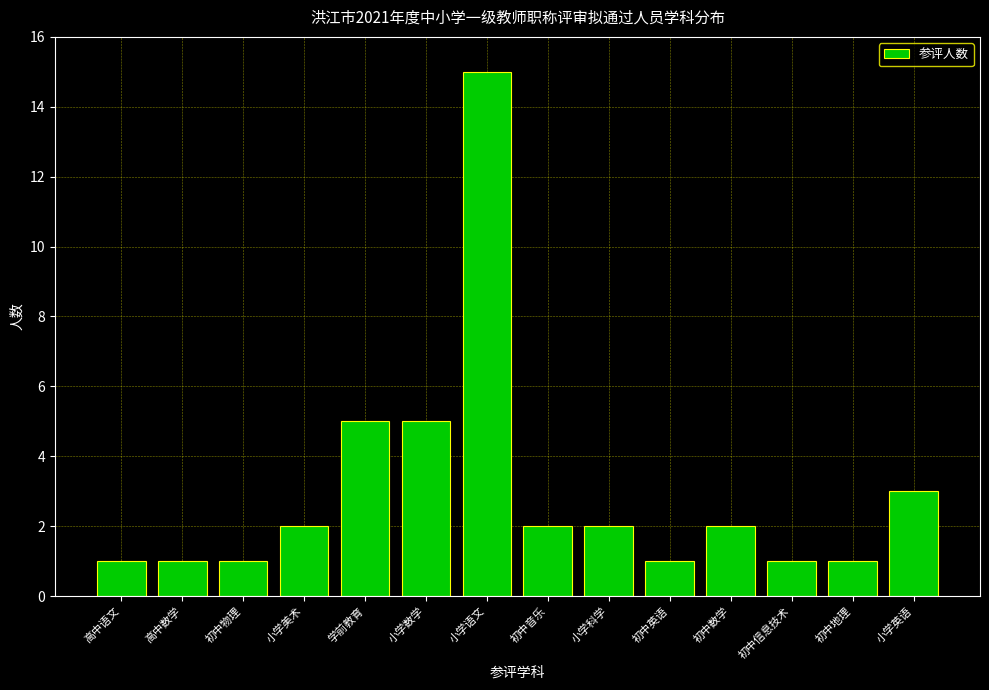

Reading right to left, transcribe all the data shown in this chart.

小学英语=3	初中地理=1	初中信息技术=1	初中数学=2	初中英语=1	小学科学=2	初中音乐=2	小学语文=15	小学数学=5	学前教育=5	小学美术=2	初中物理=1	高中数学=1	高中语文=1